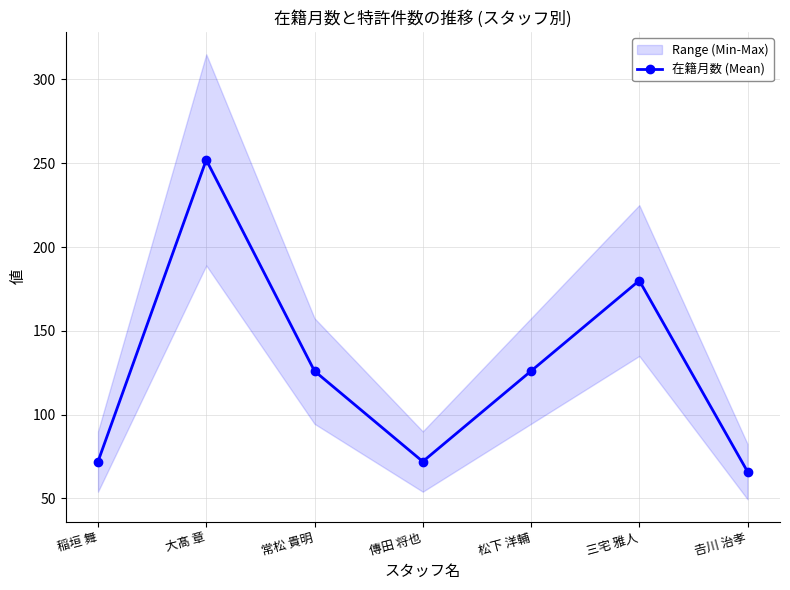

How many interior local peaks (higher than both neighbors) does the data have?

2